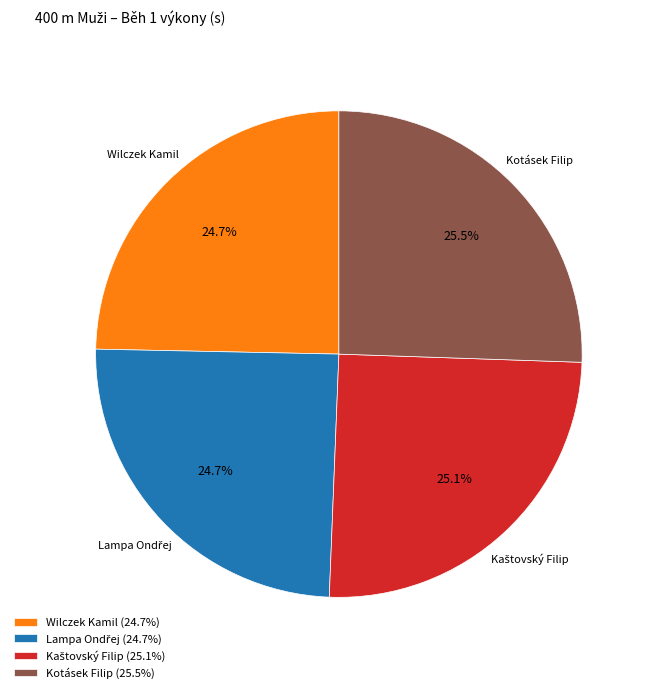

Does Wilczek Kamil account for over 50% of the chart?

No